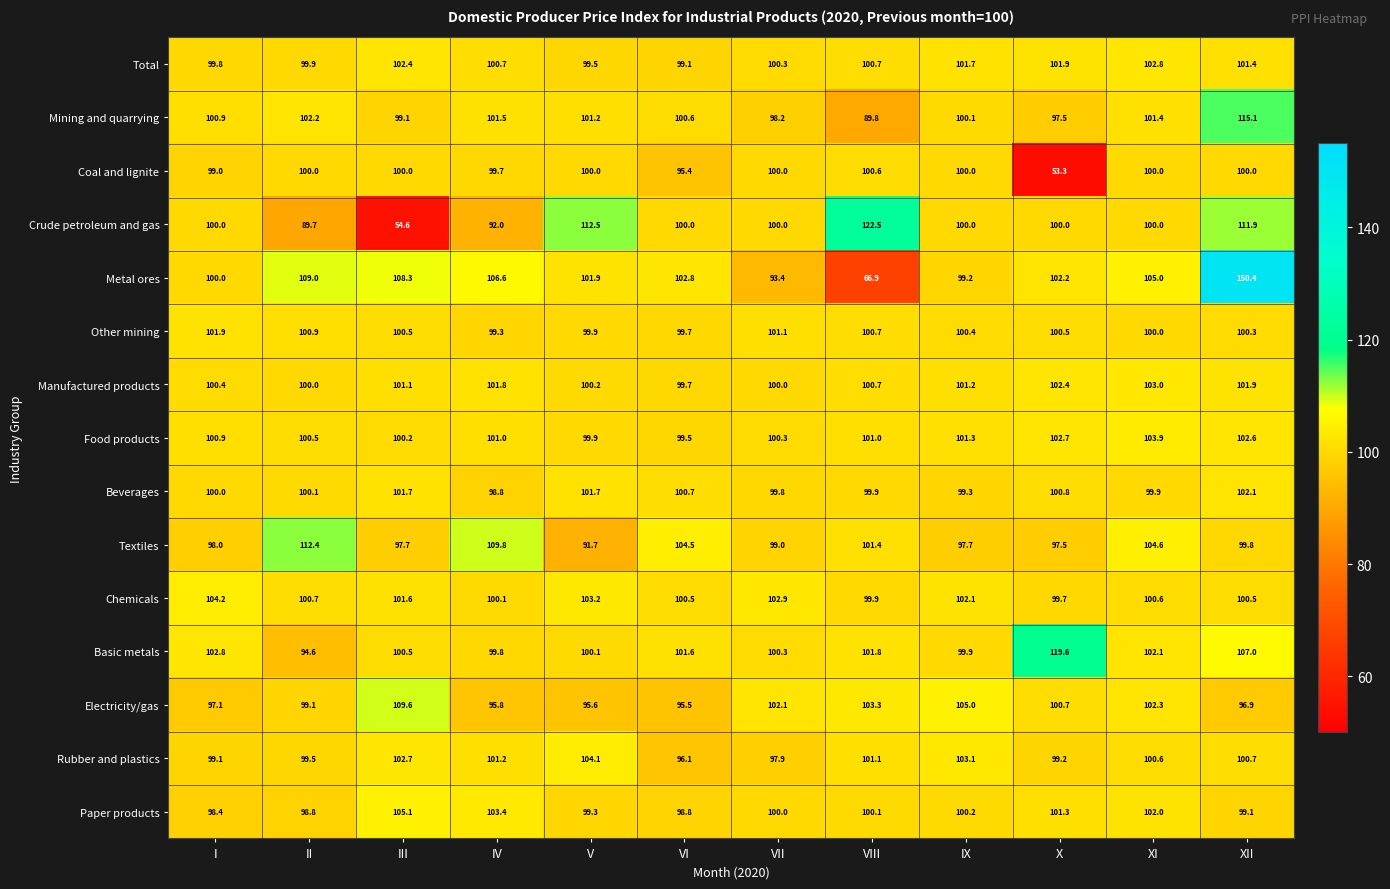

Read the Beverages value at XII.

102.1